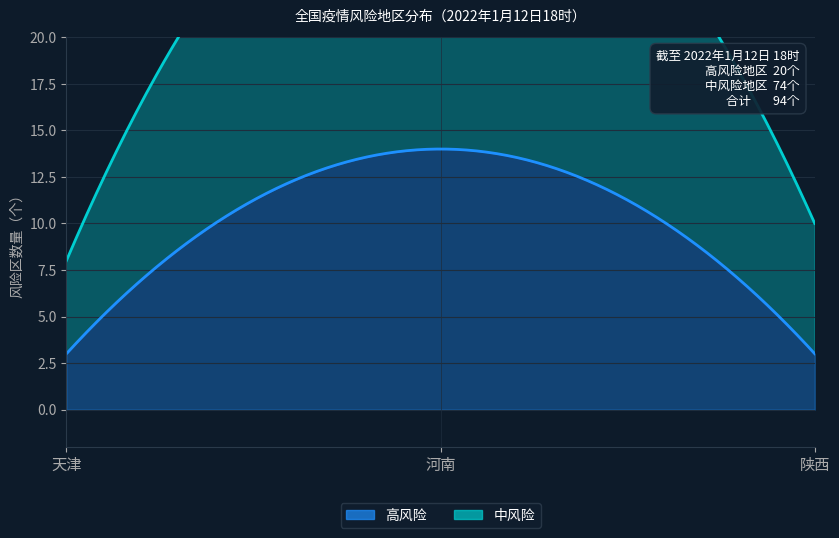

Which category has the highest value across all series?

河南